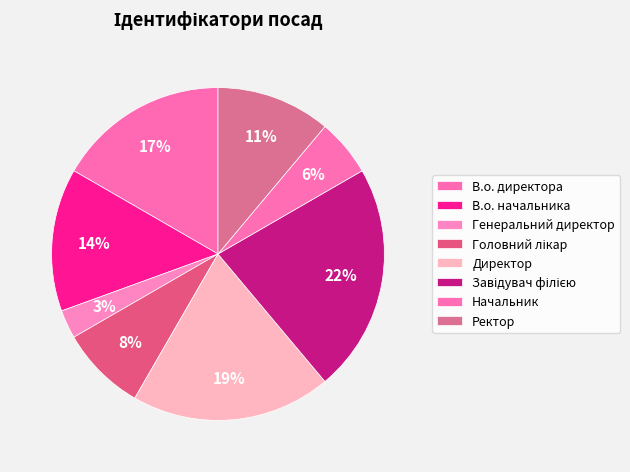

Is there any slice that represents more than half of the pie?

No